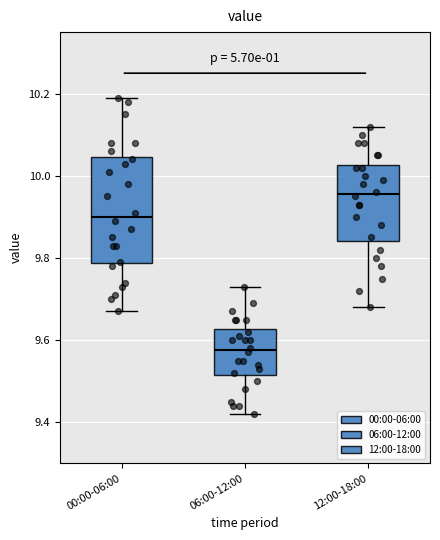

Which box has the highest median line?

12:00-18:00